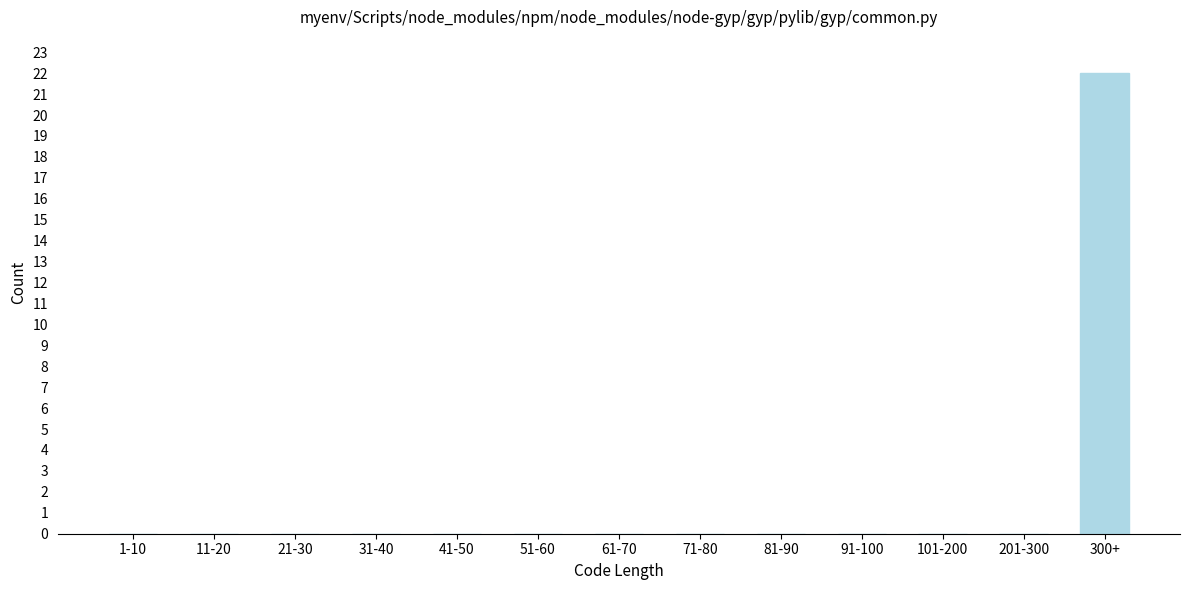

Reading left to right, list all the values displayed in this chart.

1-10=0	11-20=0	21-30=0	31-40=0	41-50=0	51-60=0	61-70=0	71-80=0	81-90=0	91-100=0	101-200=0	201-300=0	300+=22